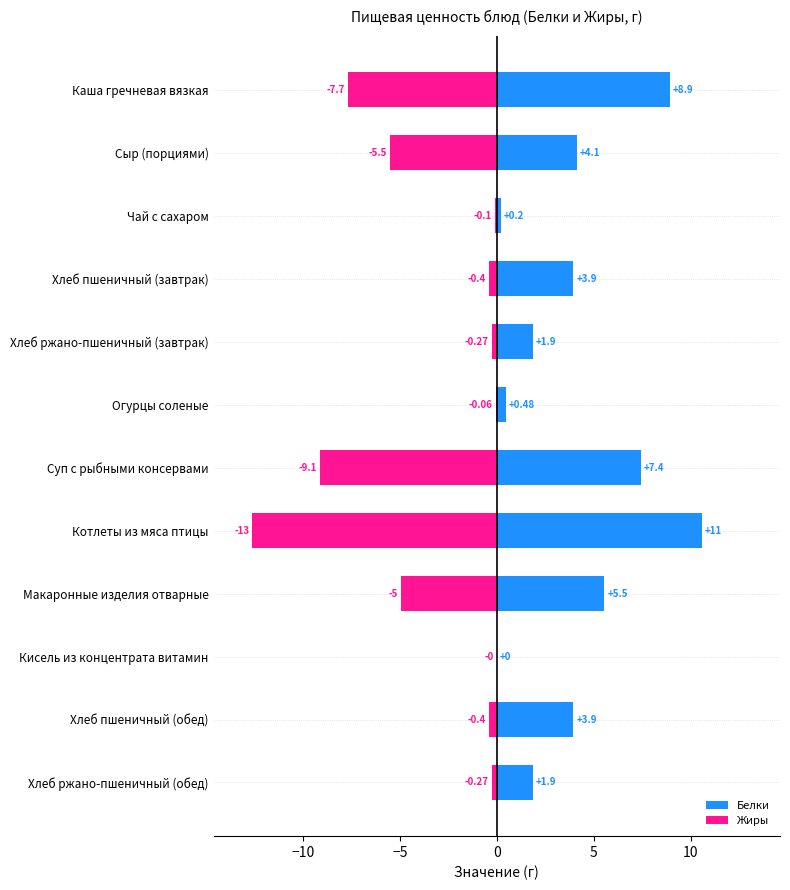

Rank the series by their maximum value, from lowest to highest.

Жиры, Белки